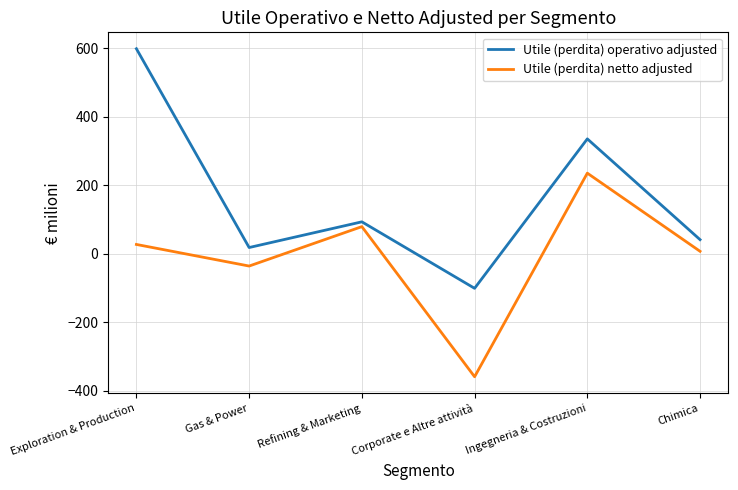

Is this an area chart (filled region under the line)?

No